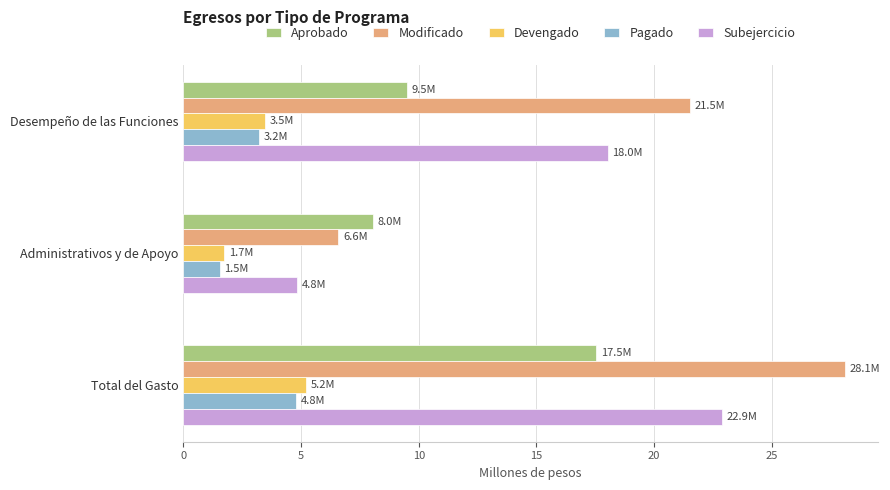

How many values in the Devengado series exceed 3?

2